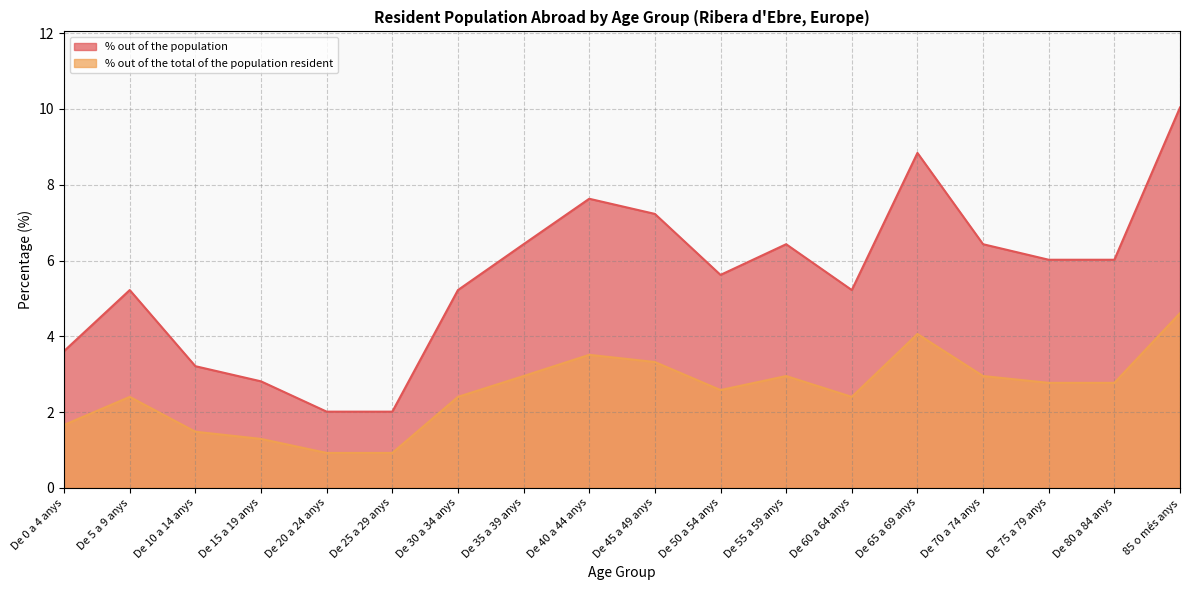

What is the smallest value displayed?

0.9